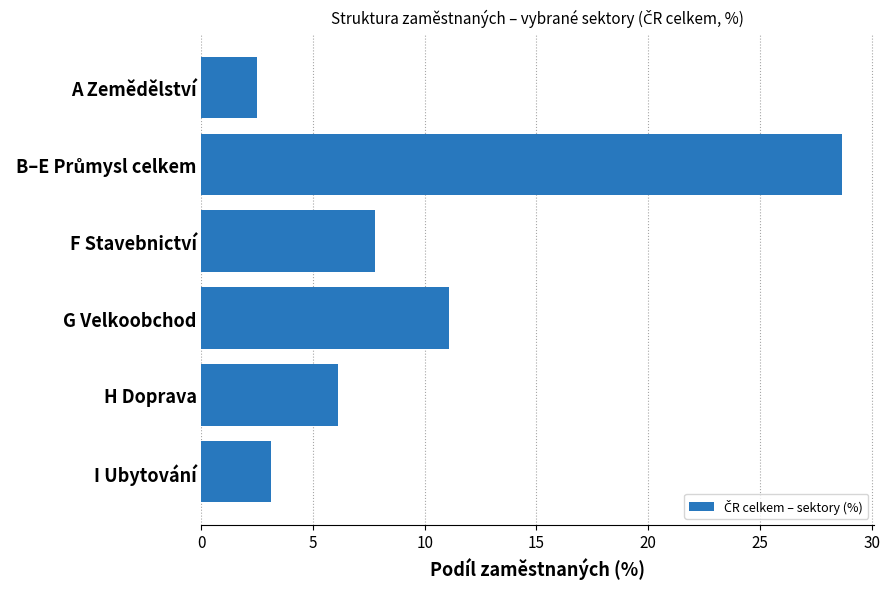

Does the chart contain stacked bars?

No